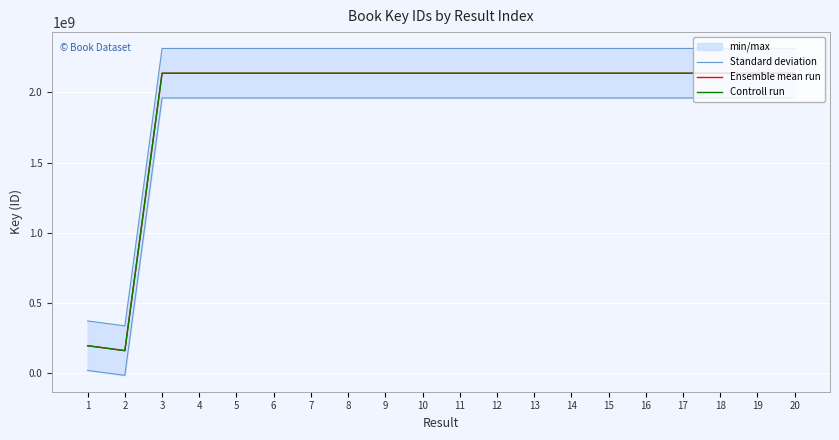

What is the sum of all Ensemble mean run values?

38828697723.0